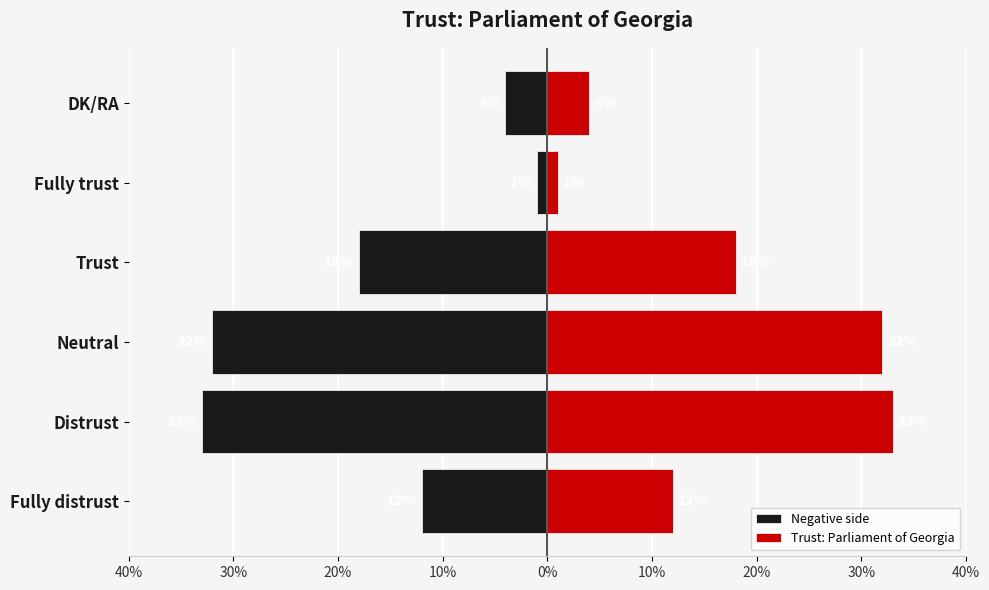

Between Trust and Distrust, which is larger?

Trust